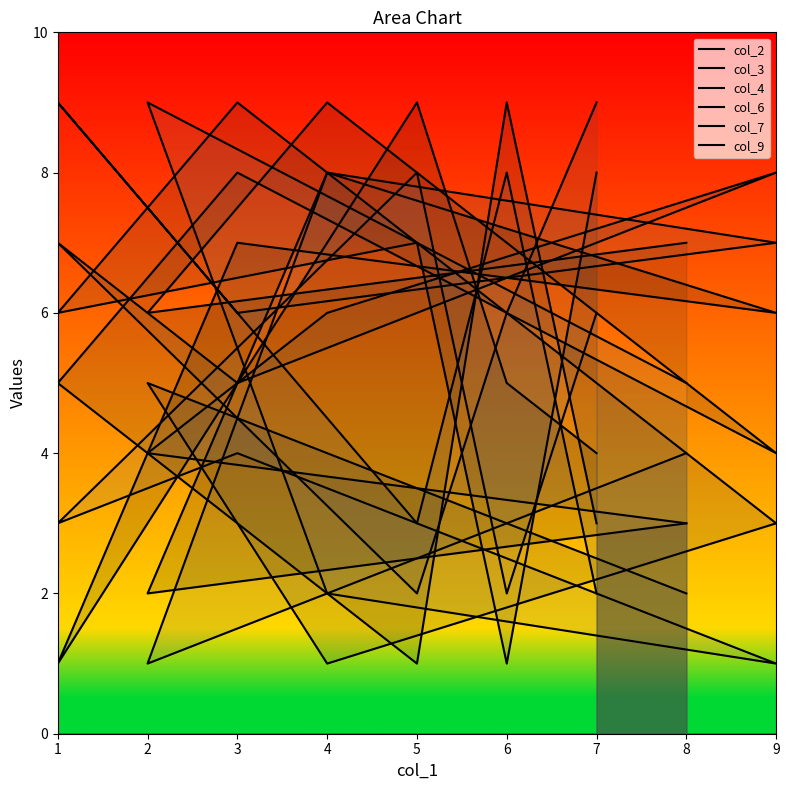

What are all the series names shown in the legend?

col_2, col_3, col_4, col_6, col_7, col_9